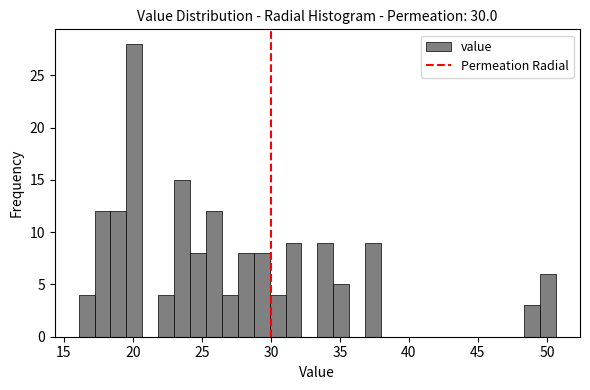

Read against the x-axis, roughly where is the centre of the tallest bar?

20.0